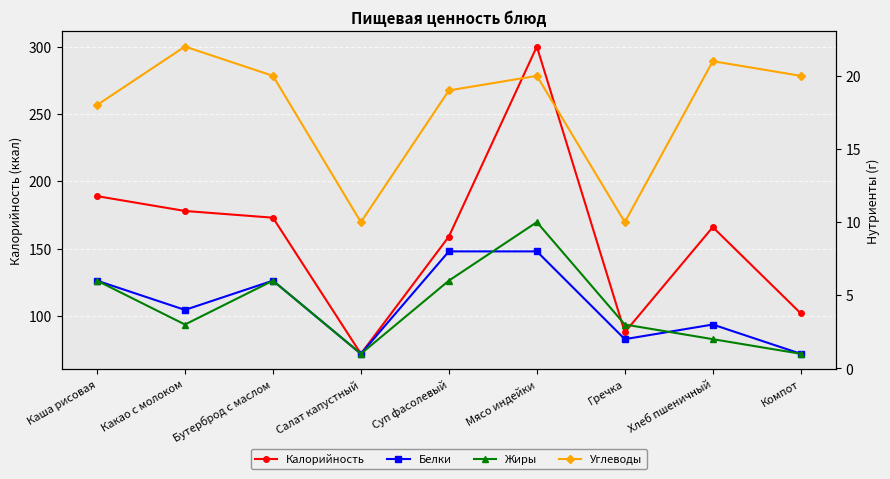

What is the maximum value for Жиры?

10